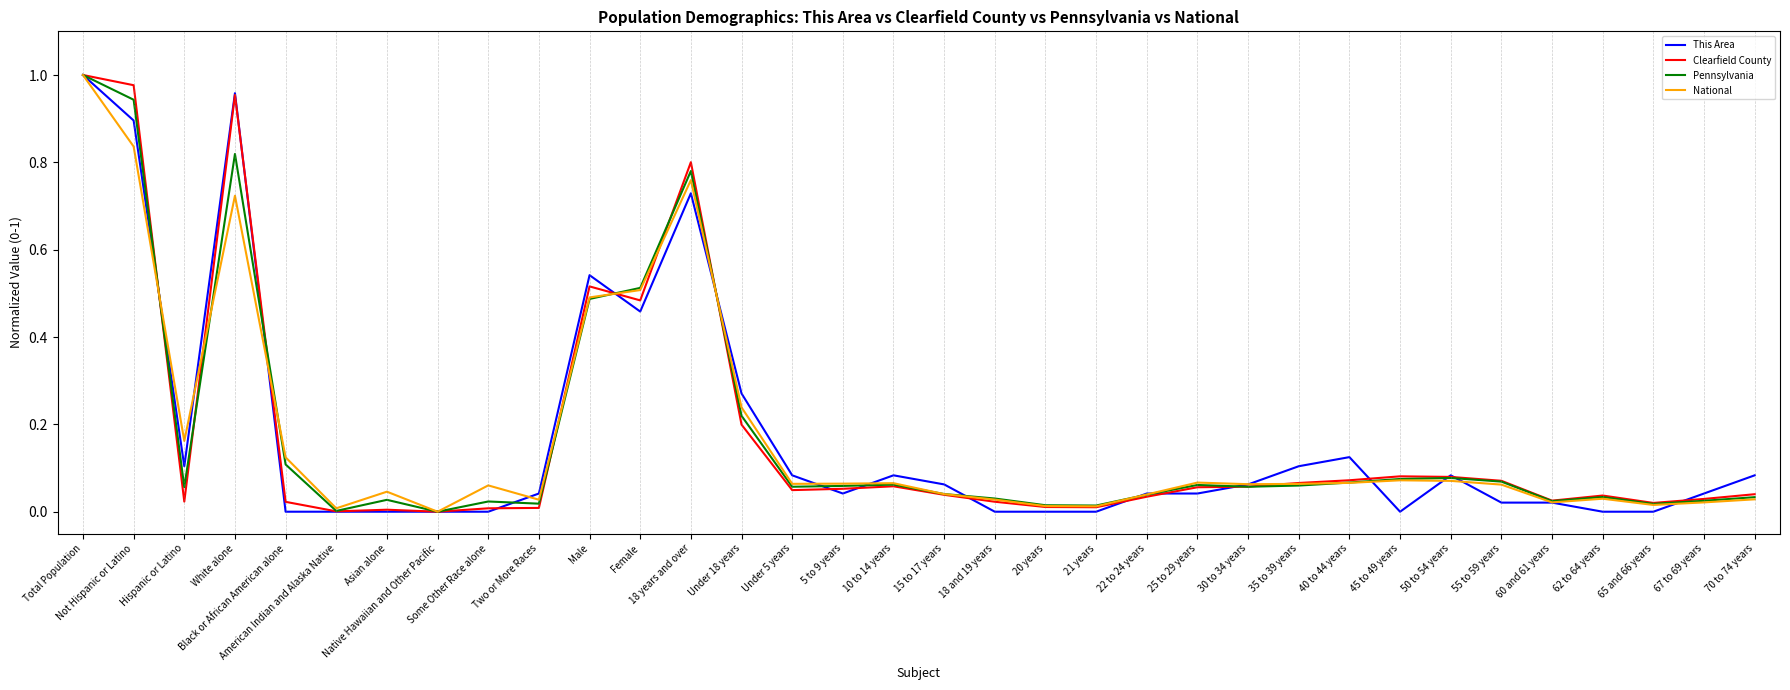

At which category does Clearfield County reach its first local peak?

White alone